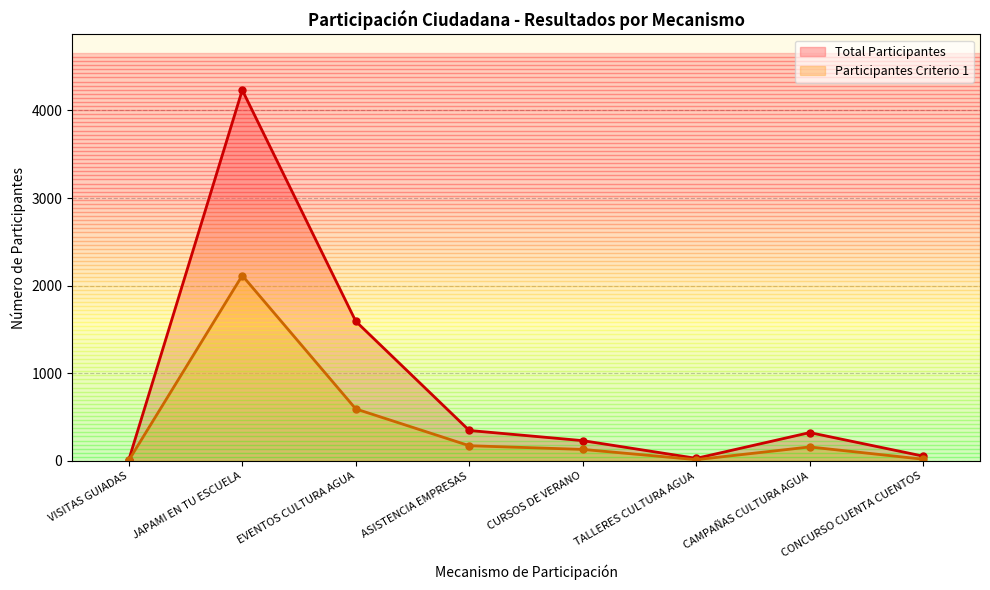

Reading left to right, extract all data points from this chart.

Total Participantes: 12	4232	1594	348	232	30	324	55
Participantes Criterio 1: 7	2116	594	174	132	15	160	20